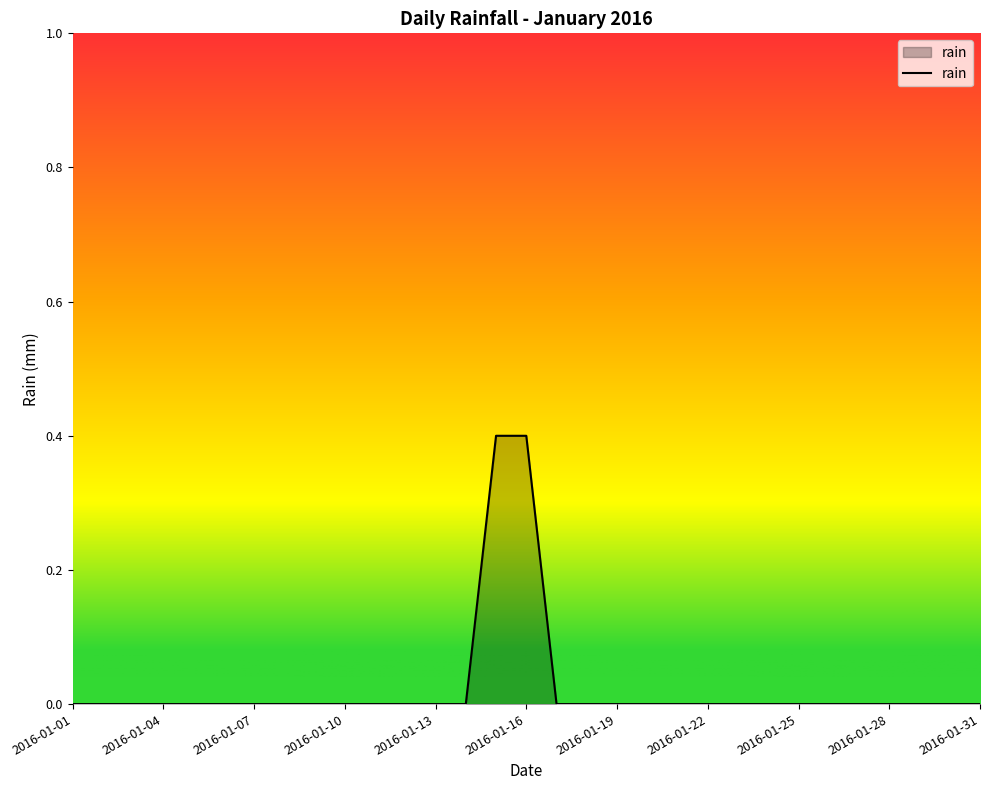

What is the greatest value displayed?

0.4